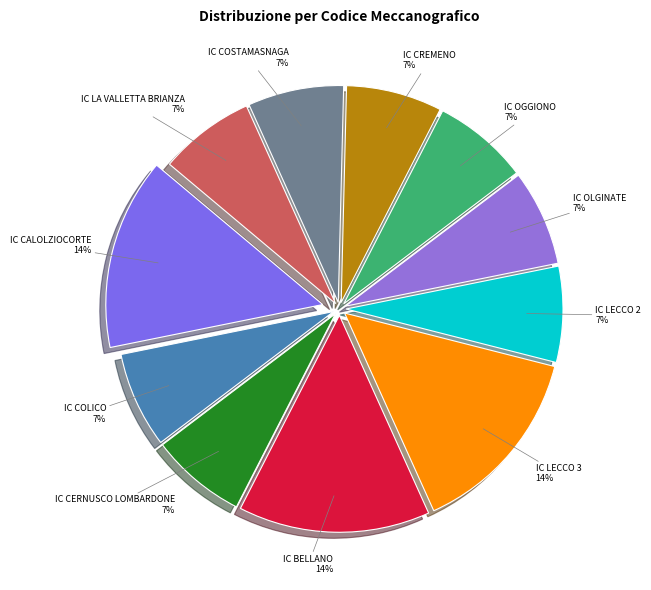

Count the number of slices in the pie.

11